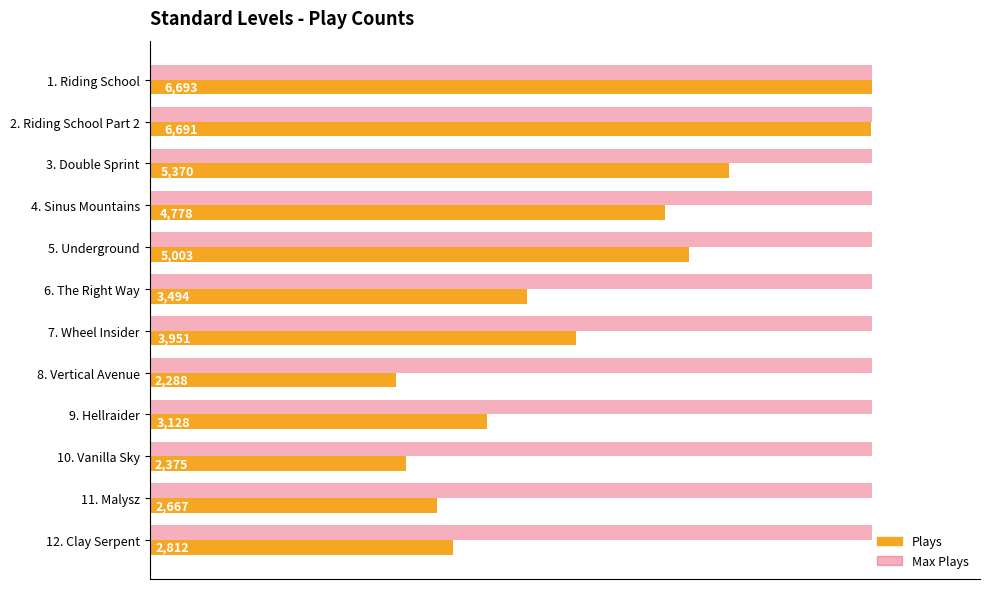

At 5. Underground, list the series in order from smallest to largest.

Plays, Max Plays